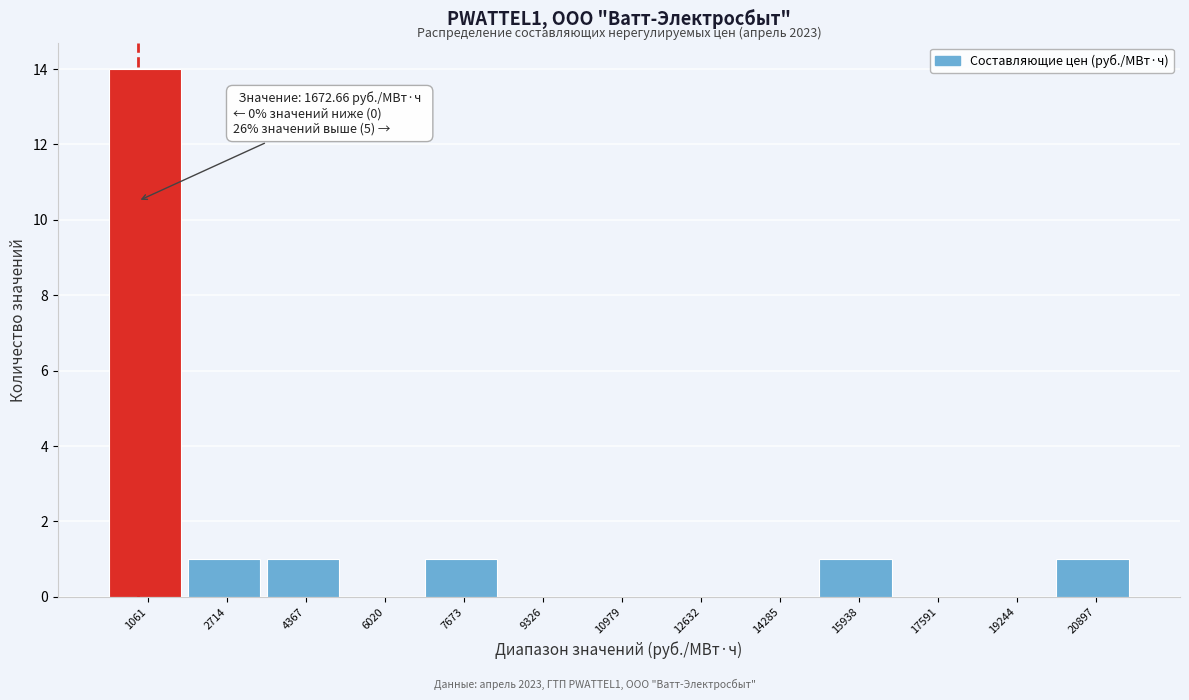

Reading left to right, transcribe all the data shown in this chart.

1061=14	2714=1	4367=1	6020=0	7673=1	9326=0	10979=0	12632=0	14285=0	15938=1	17591=0	19244=0	20897=1